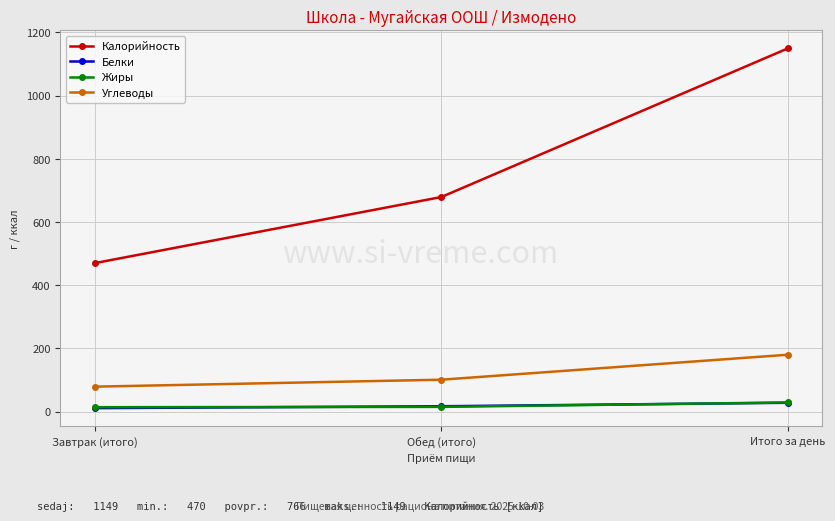

What is the label of the 1st point from the right?

Итого за день